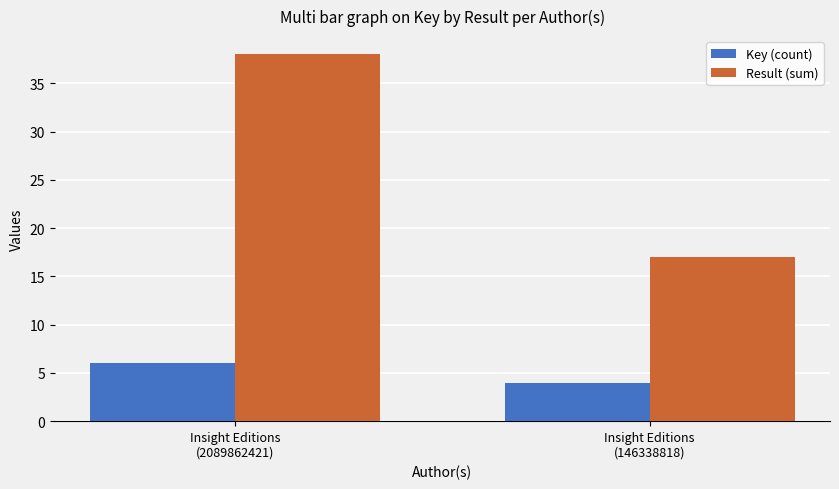

What is the difference between the Result (sum) values at Insight Editions
(146338818) and Insight Editions
(2089862421)?

21